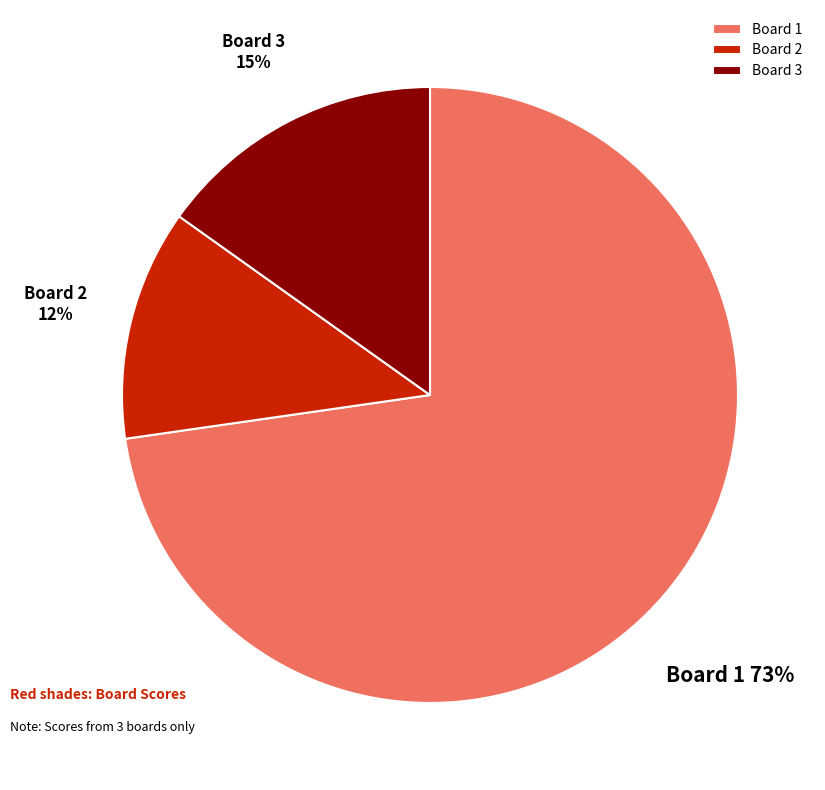

What percentage is the Board 1 slice, to the nearest percent?

73%